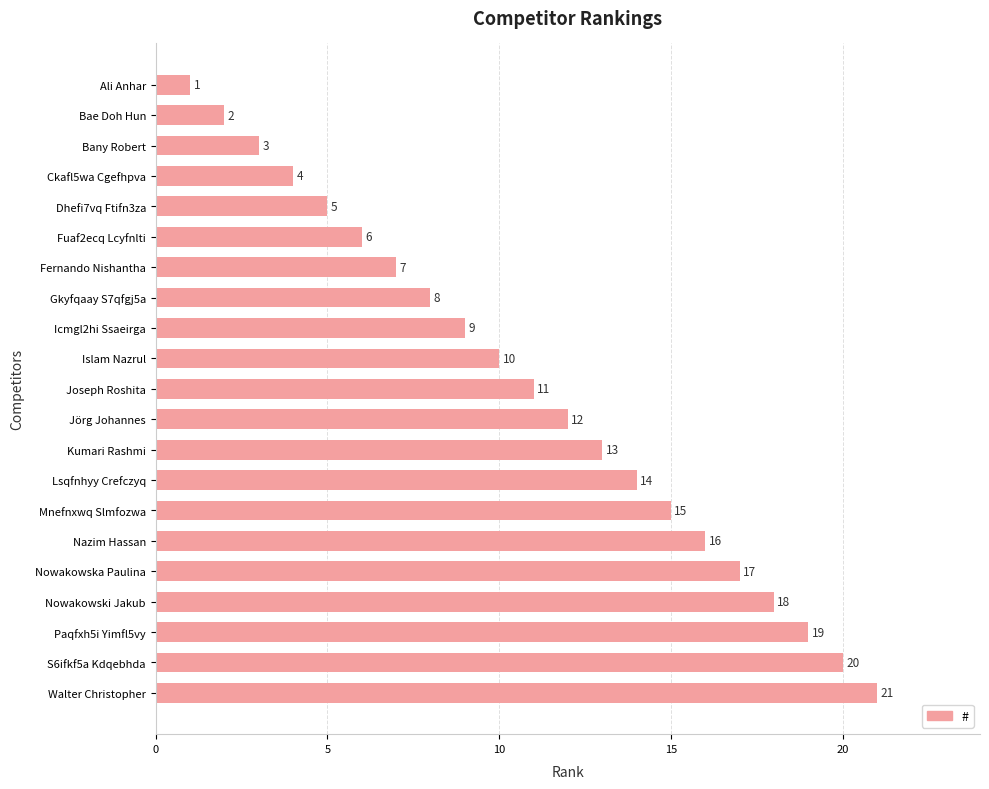

Reading top to bottom, list all the values displayed in this chart.

Ali Anhar=1	Bae Doh Hun=2	Bany Robert=3	Ckafl5wa Cgefhpva=4	Dhefi7vq Ftifn3za=5	Fuaf2ecq Lcyfnlti=6	Fernando Nishantha=7	Gkyfqaay S7qfgj5a=8	Icmgl2hi Ssaeirga=9	Islam Nazrul=10	Joseph Roshita=11	Jörg Johannes=12	Kumari Rashmi=13	Lsqfnhyy Crefczyq=14	Mnefnxwq Slmfozwa=15	Nazim Hassan=16	Nowakowska Paulina=17	Nowakowski Jakub=18	Paqfxh5i Yimfl5vy=19	S6ifkf5a Kdqebhda=20	Walter Christopher=21